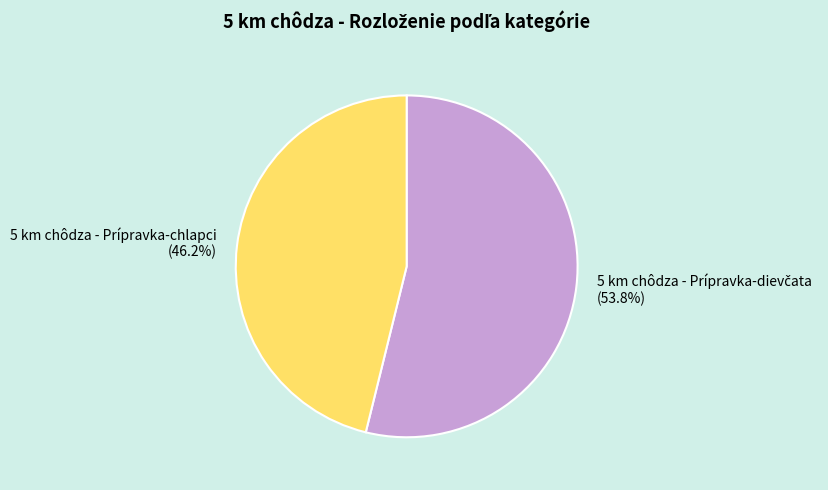

Which category has the smallest portion of the pie?

5 km chôdza - Prípravka-chlapci